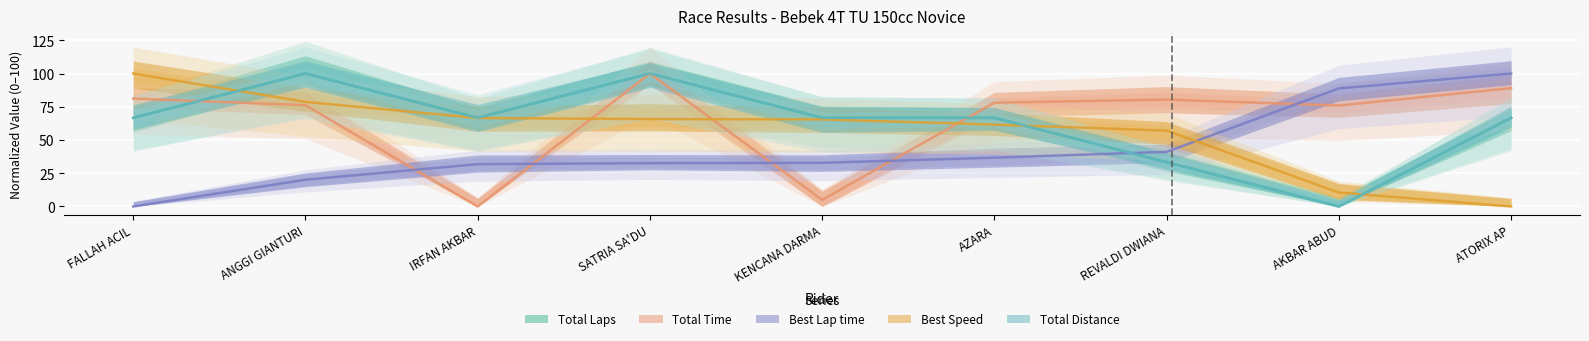

How many data points in Total Distance are less than 66?

2